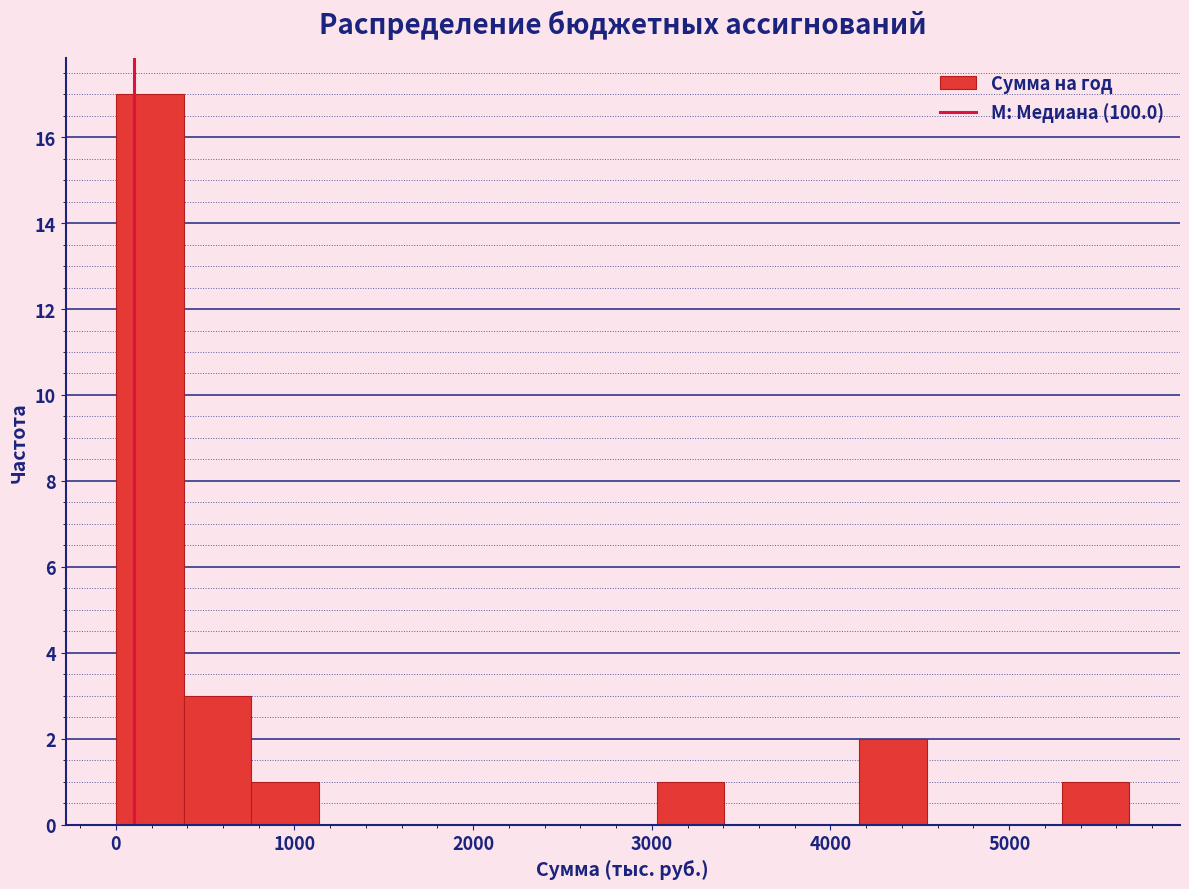

Read against the x-axis, roughly where is the centre of the tallest bar?

200